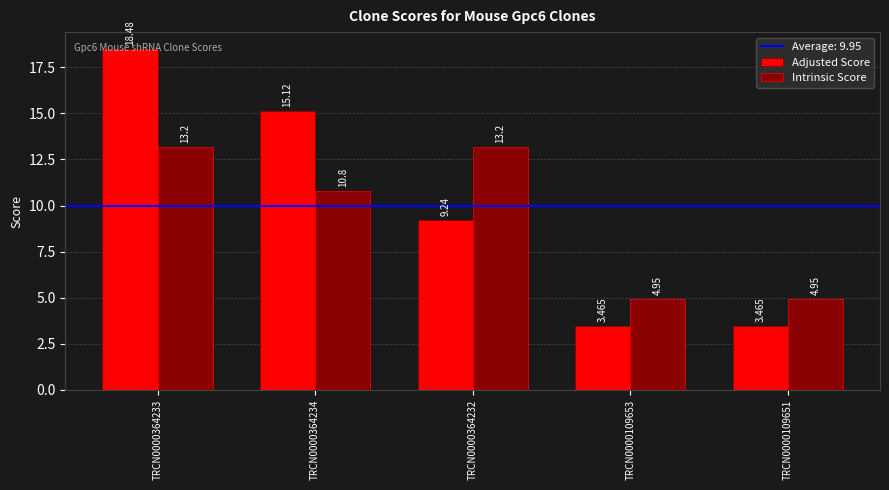

Does the chart contain any negative values?

No